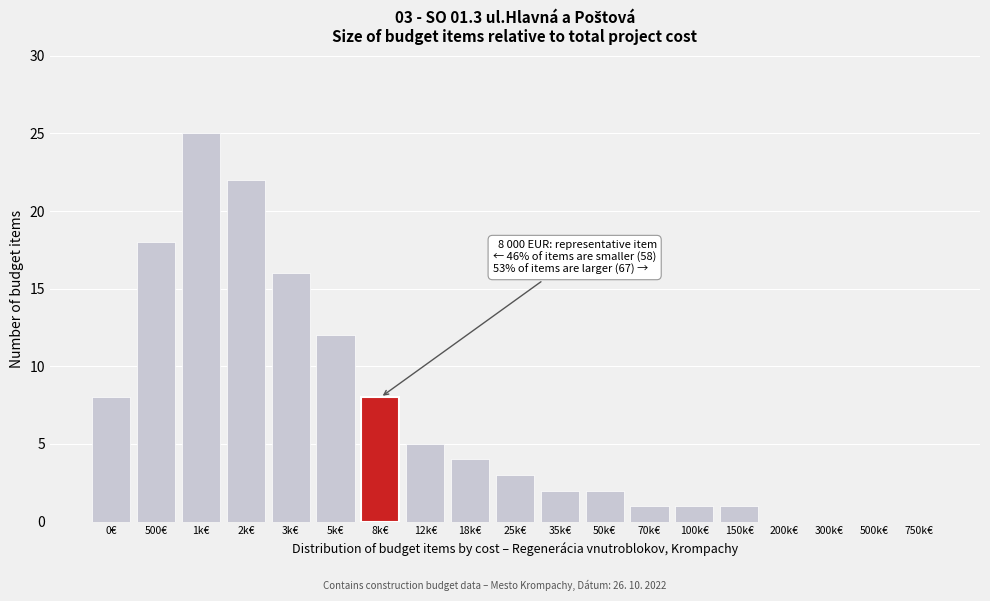

Reading left to right, extract all data points from this chart.

0€=8	500€=18	1k€=25	2k€=22	3k€=16	5k€=12	8k€=8	12k€=5	18k€=4	25k€=3	35k€=2	50k€=2	70k€=1	100k€=1	150k€=1	200k€=0	300k€=0	500k€=0	750k€=0